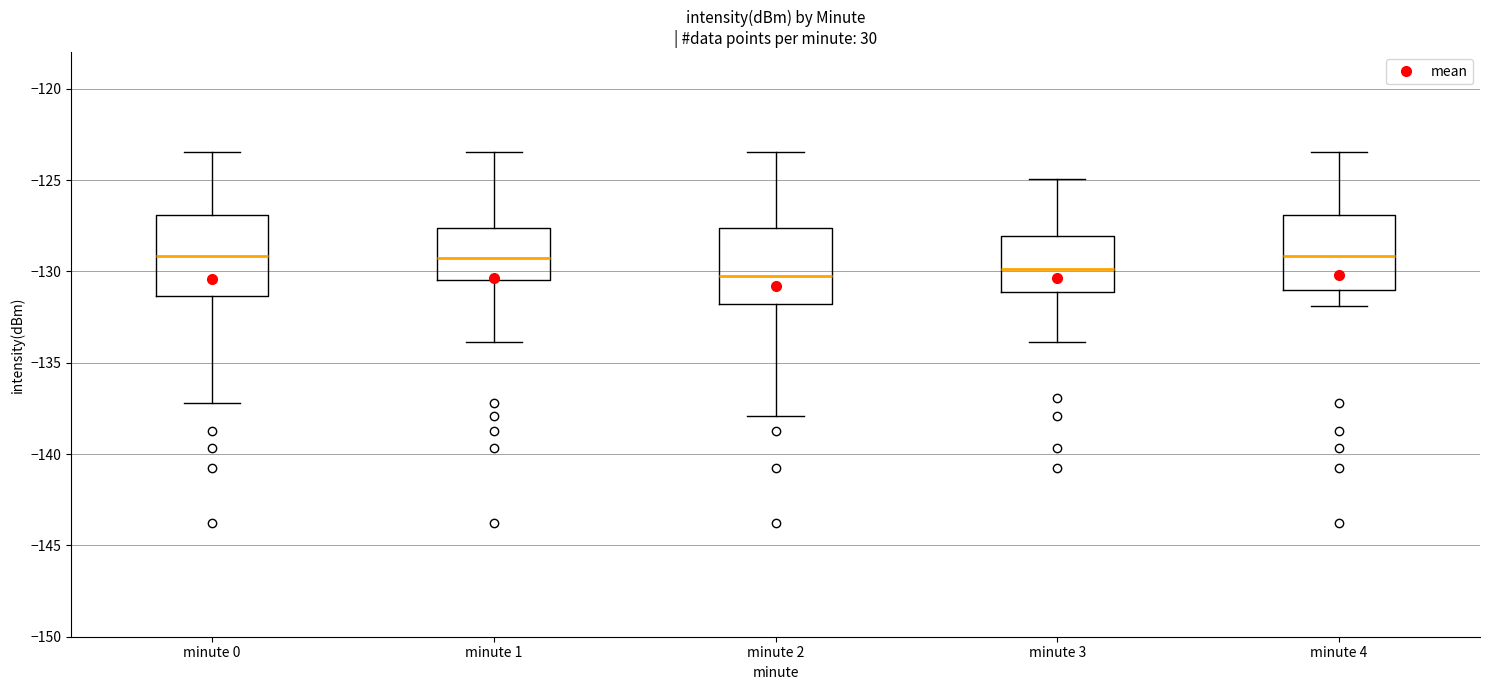

Reading left to right, transcribe this box plot: for each box, give where its median line is, the range the box spans, and where its two whiskers end, as read against the y-axis. The values are not printed on the chart, so give them approximately, as read against the axis.

minute 0: median -129.0, box -131.5 to -127.0, whiskers -137.0 to -123.5
minute 1: median -129.0, box -130.5 to -127.5, whiskers -134.0 to -123.5
minute 2: median -130.0, box -132.0 to -127.5, whiskers -138.0 to -123.5
minute 3: median -130.0, box -131.0 to -128.0, whiskers -134.0 to -125.0
minute 4: median -129.0, box -131.0 to -127.0, whiskers -132.0 to -123.5